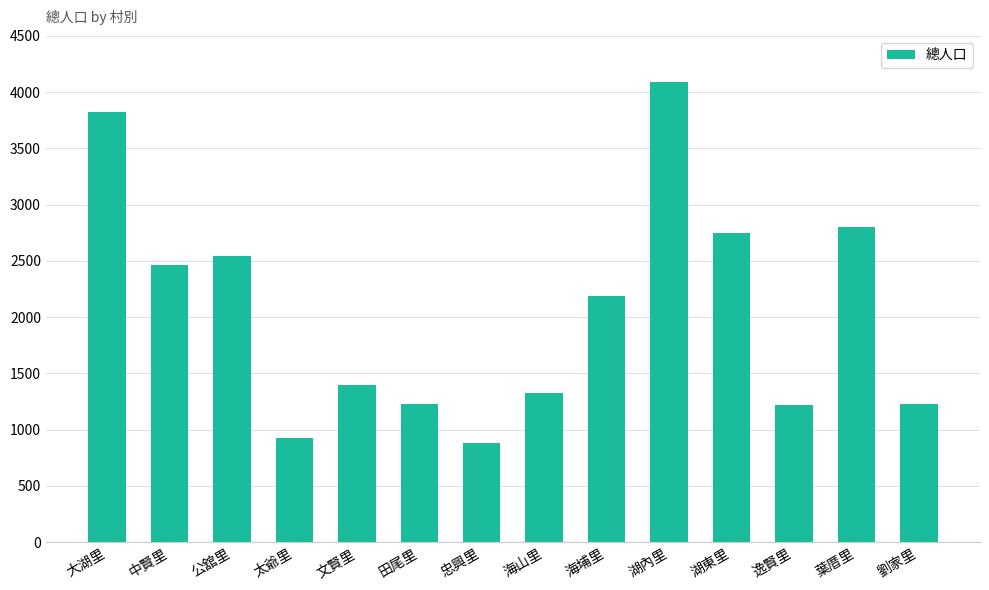

Is it true that the value at 海埔里 is 2185?

True